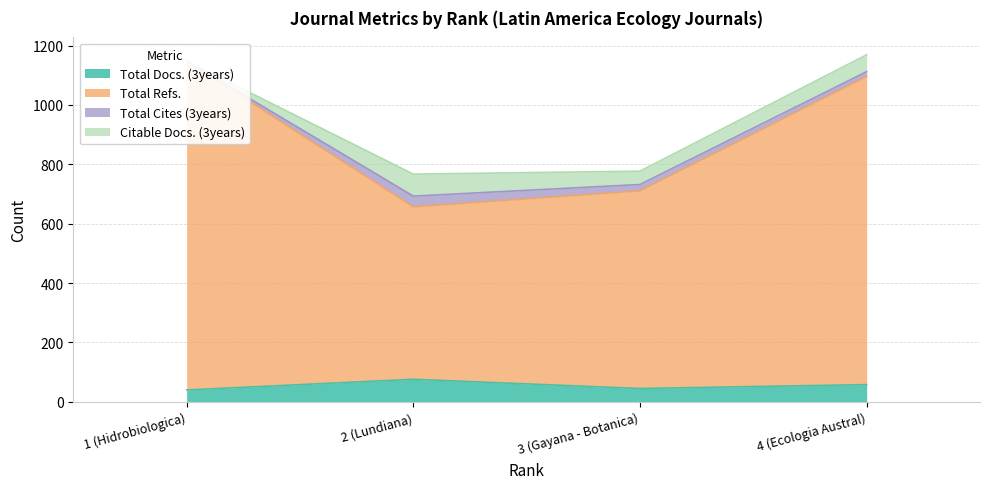

The value of Total Docs. (3years) at 4 (Ecologia Austral) is 58. True or false?

True